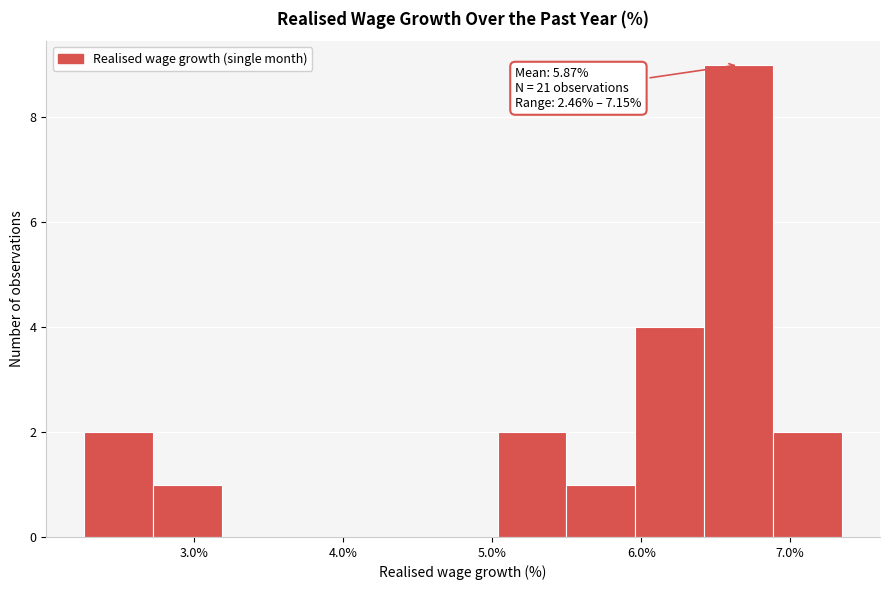

Over which range of the x-axis is the bar tallest?

6.4 to 6.9